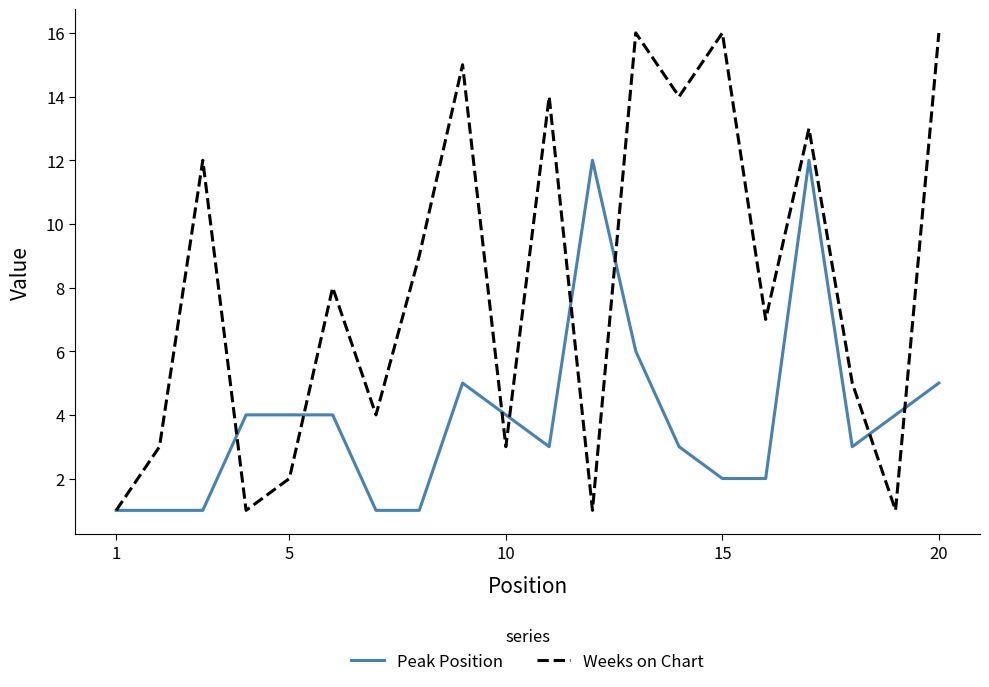

What is the maximum value for Weeks on Chart?

16